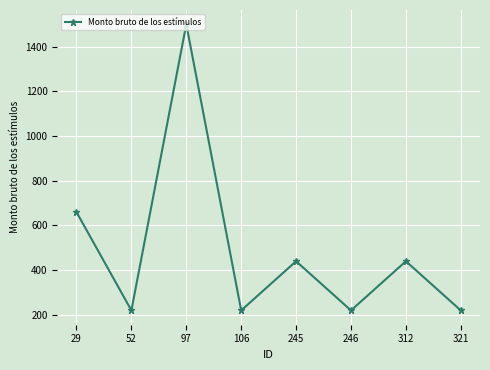

What is the value of the 3rd point from the left?

1500